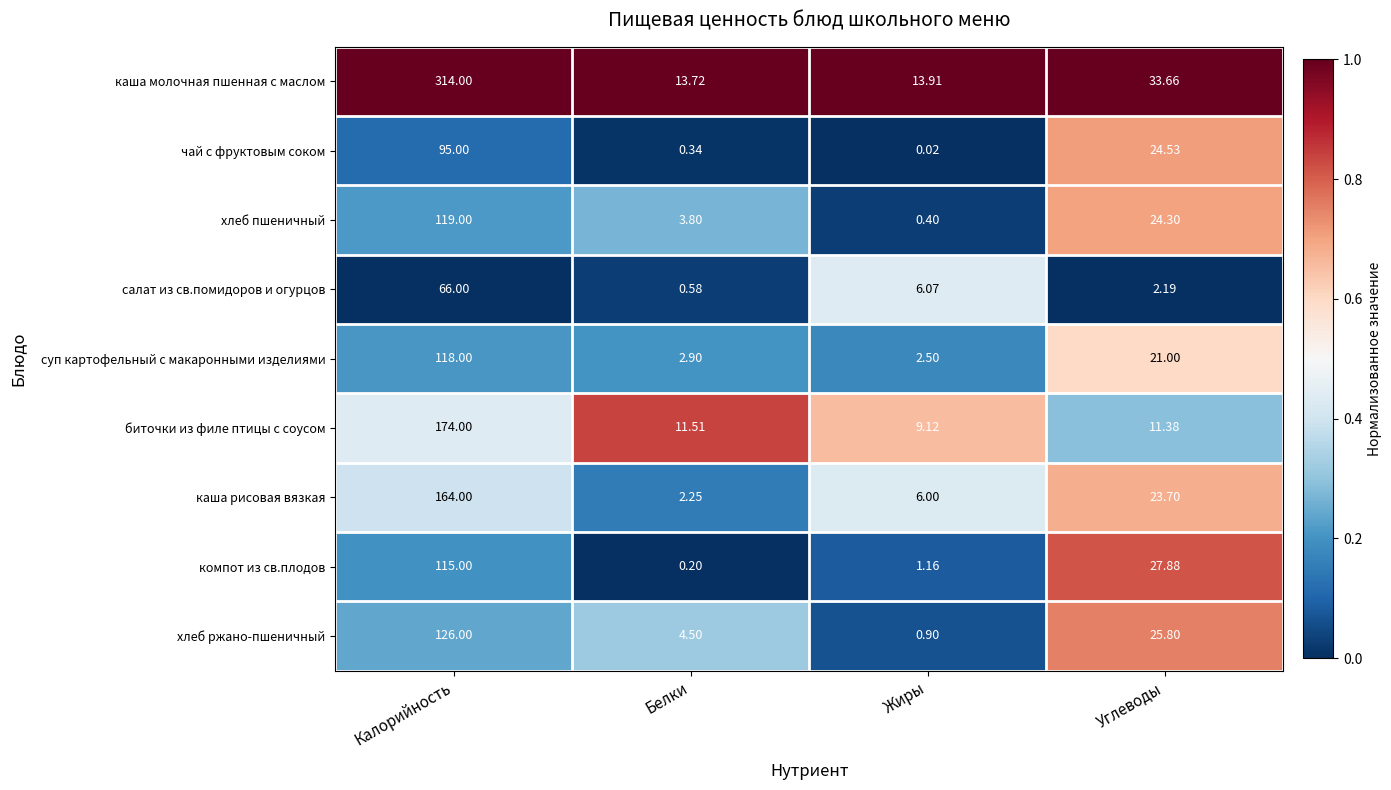

Rank the series by their maximum value, from lowest to highest.

салат из св.помидоров и огурцов, чай с фруктовым соком, компот из св.плодов, суп картофельный с макаронными изделиями, хлеб пшеничный, хлеб ржано-пшеничный, каша рисовая вязкая, биточки из филе птицы с соусом, каша молочная пшенная с маслом